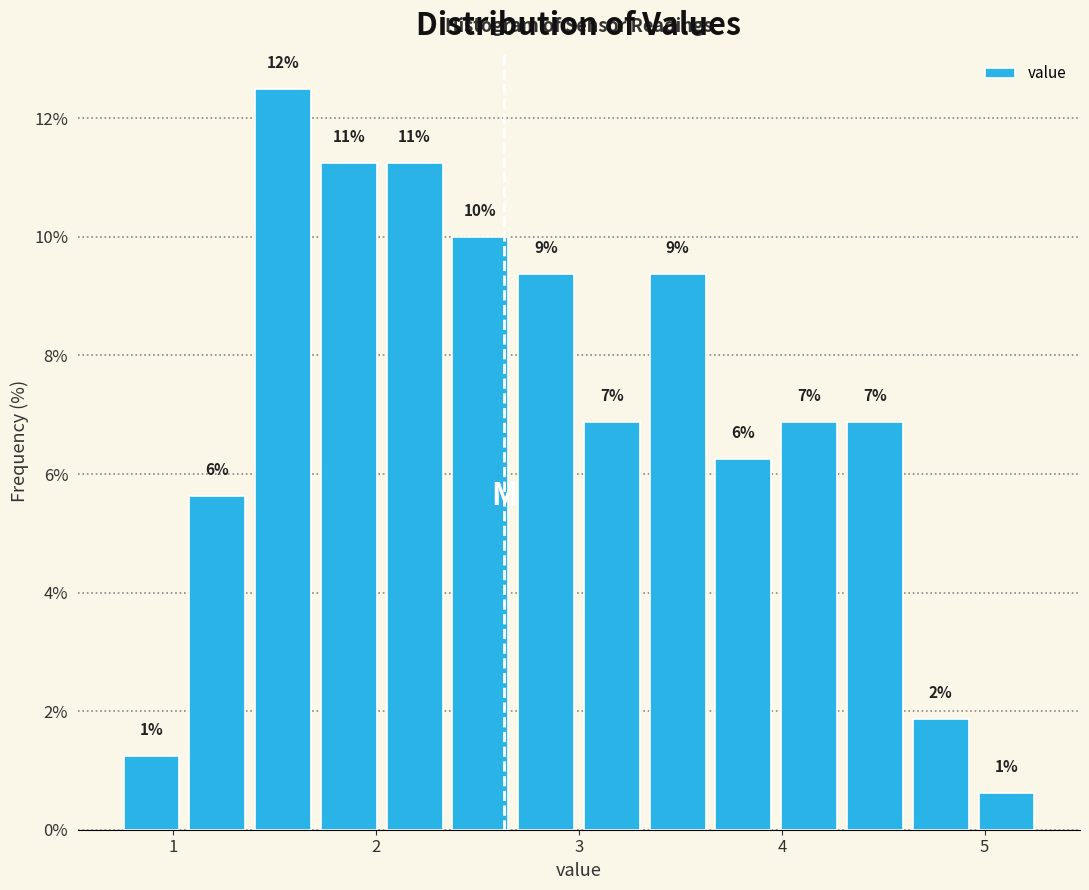

Around what value on the x-axis is the tallest bar? Give the approximate position of its centre, as read against the axis.

1.5